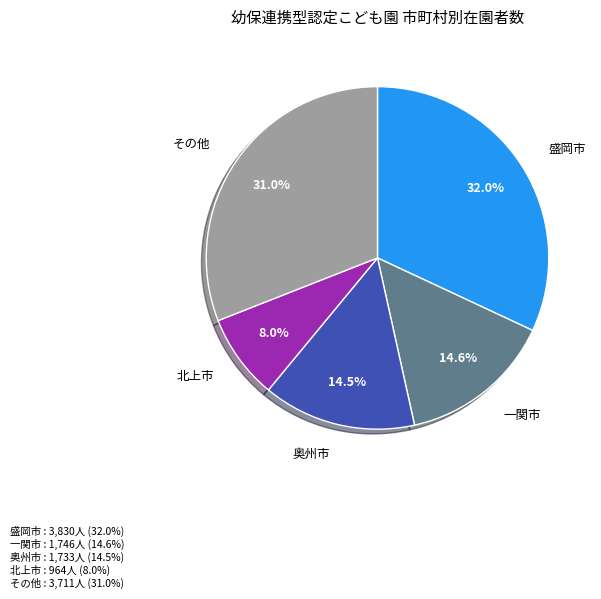

Does any single category account for the majority?

No